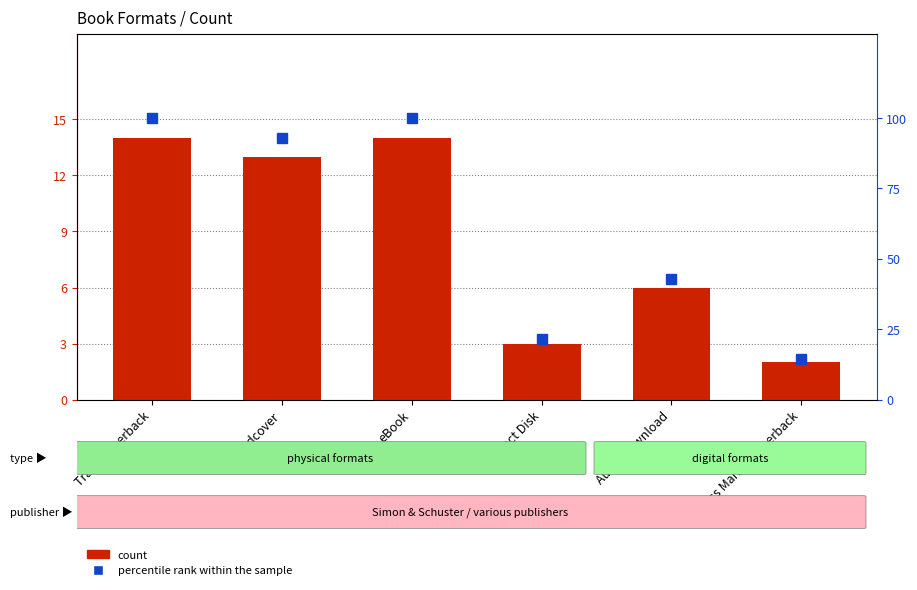

What is the average value of the percentile rank within the sample series?

61.9